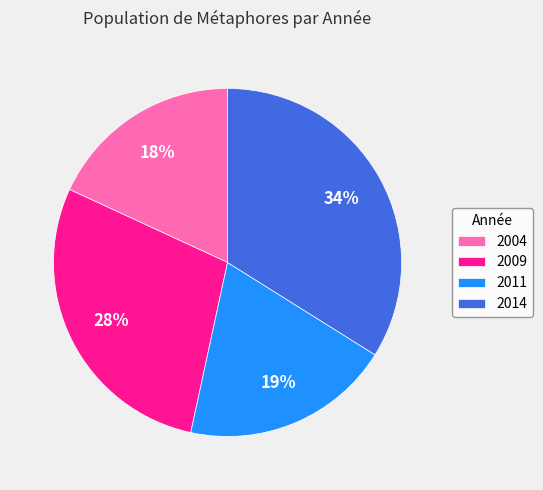

To the nearest percent, what portion does 2009 represent?

28%